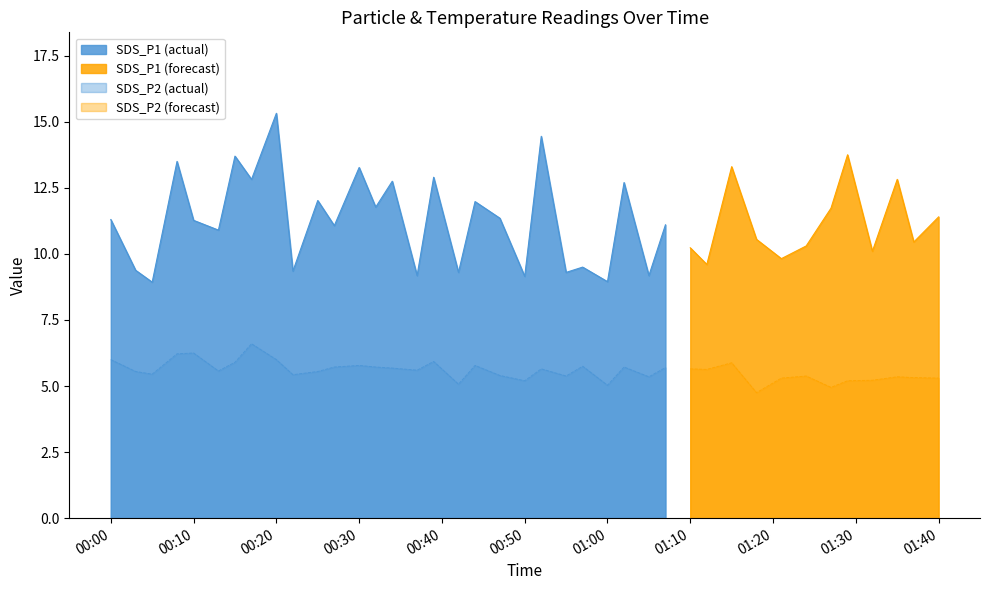

True or false: SDS_P2 (actual) and SDS_P1 (actual) intersect in this chart.

False